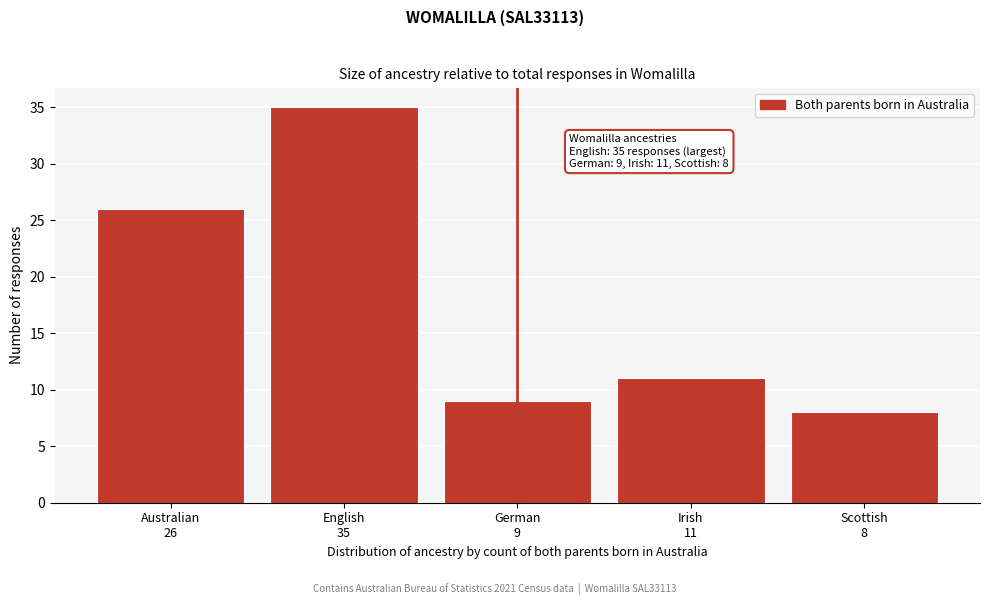

Reading left to right, what are all the values shown in this chart?

26	35	9	11	8